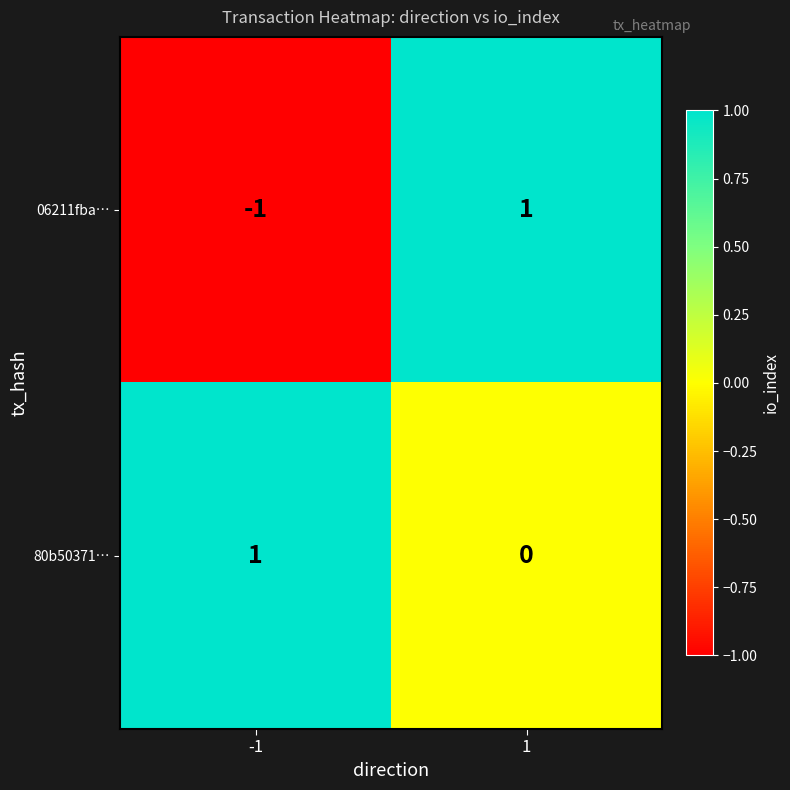

Reading right to left, transcribe all the data shown in this chart.

06211fba…: 1=1	-1=-1
80b50371…: 1=0	-1=1